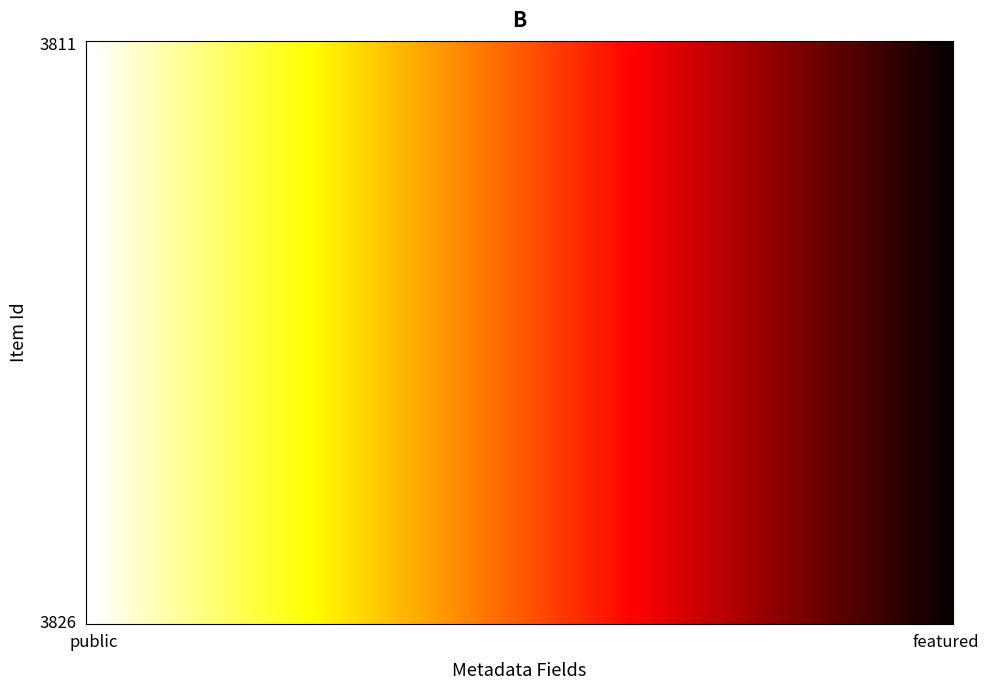

Which category has the highest value across all series?

public